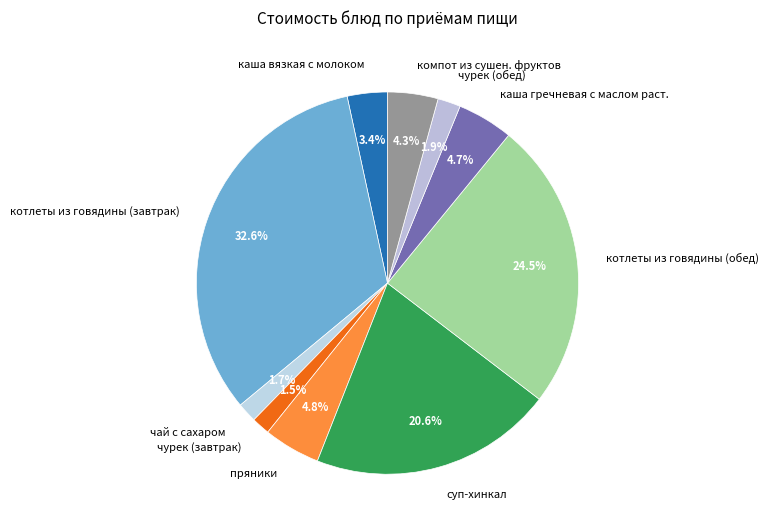

The компот из сушен. фруктов slice represents 4% of the pie. True or false?

True